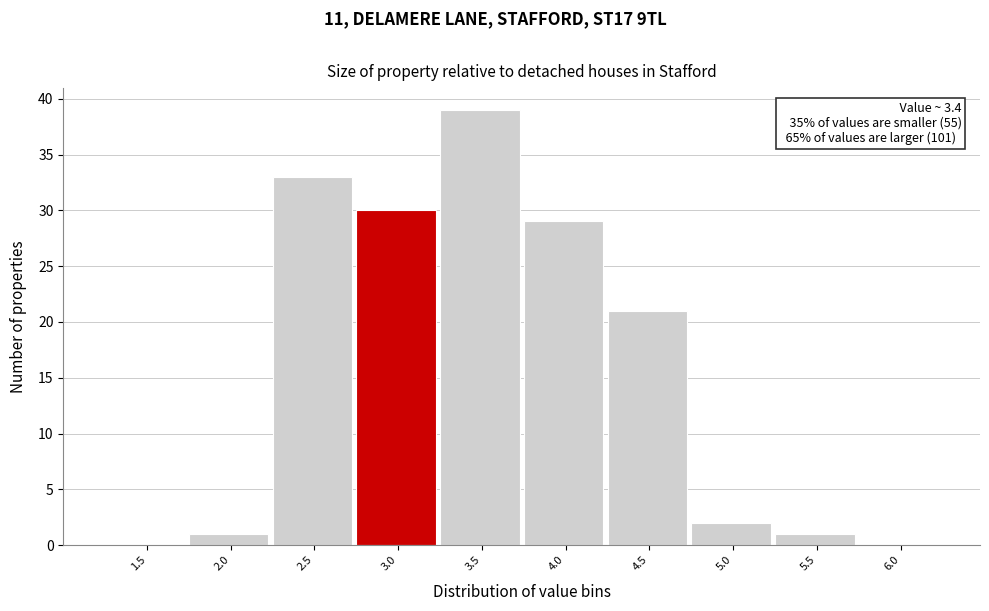

Reading left to right, list all the values displayed in this chart.

1.5=0	2.0=1	2.5=33	3.0=30	3.5=39	4.0=29	4.5=21	5.0=2	5.5=1	6.0=0